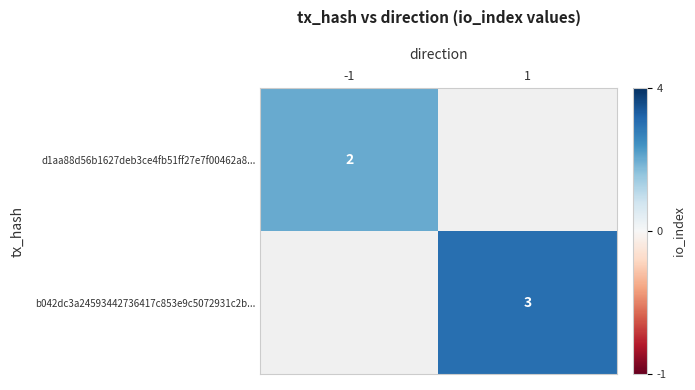

True or false: b042dc3a24593442736417c853e9c5072931c2b... has a value of 3 at 1.

True